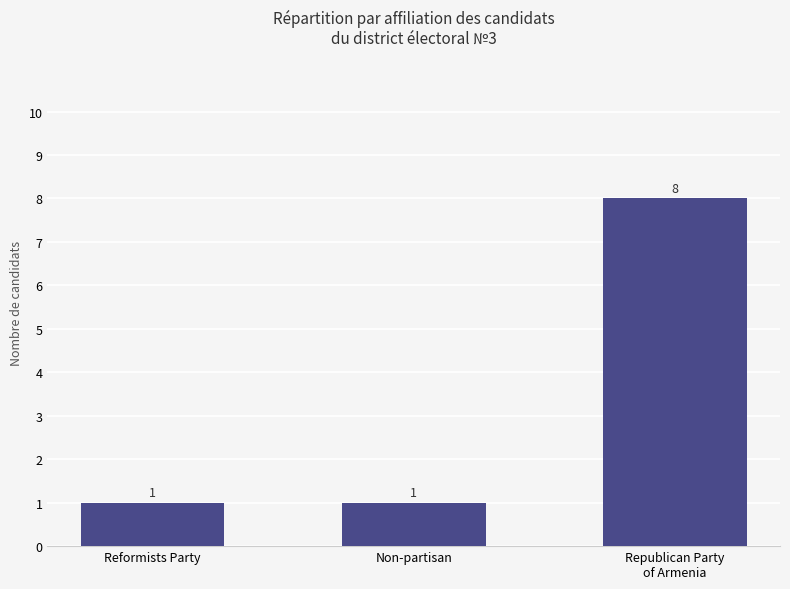

Does the chart contain any negative values?

No